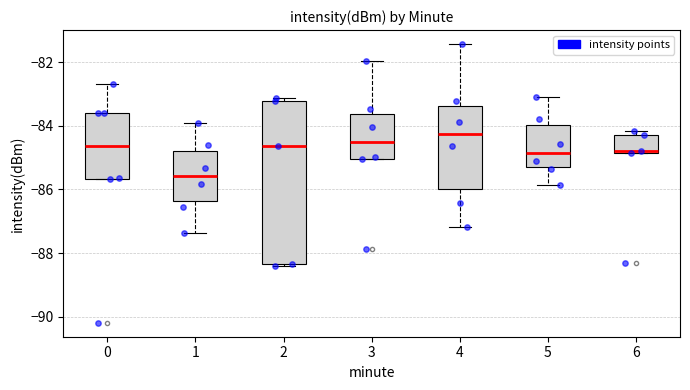

Where is the upper edge of the box at x = 1 on the y-axis? The values are not printed on the chart, so give them approximately, as read against the axis.

-84.8